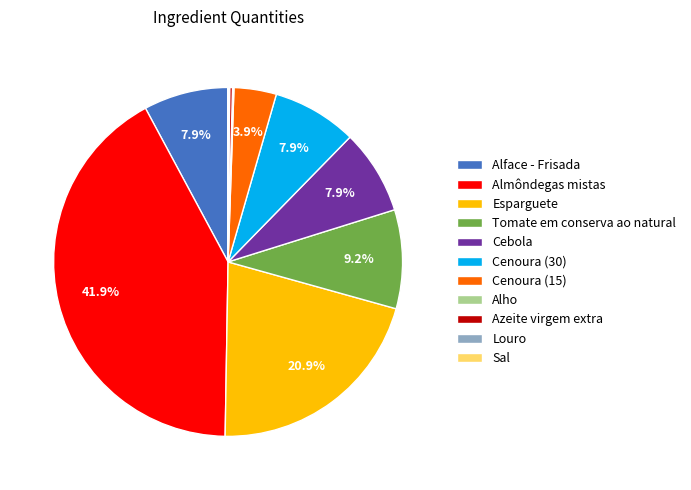

What is the ratio of the value at Almôndegas mistas to the value at Cenoura (15)?

10.7